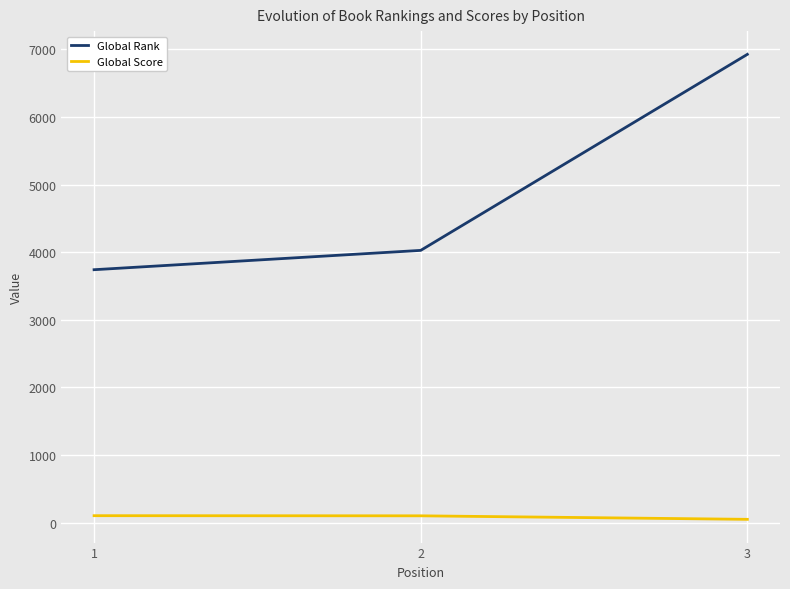

What are all the series names shown in the legend?

Global Rank, Global Score